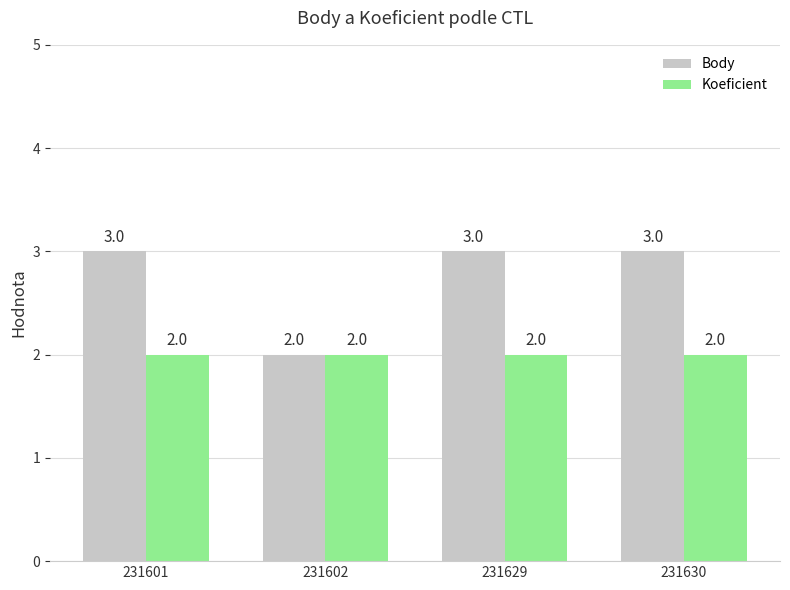

Which series has the largest range (max minus min)?

Body